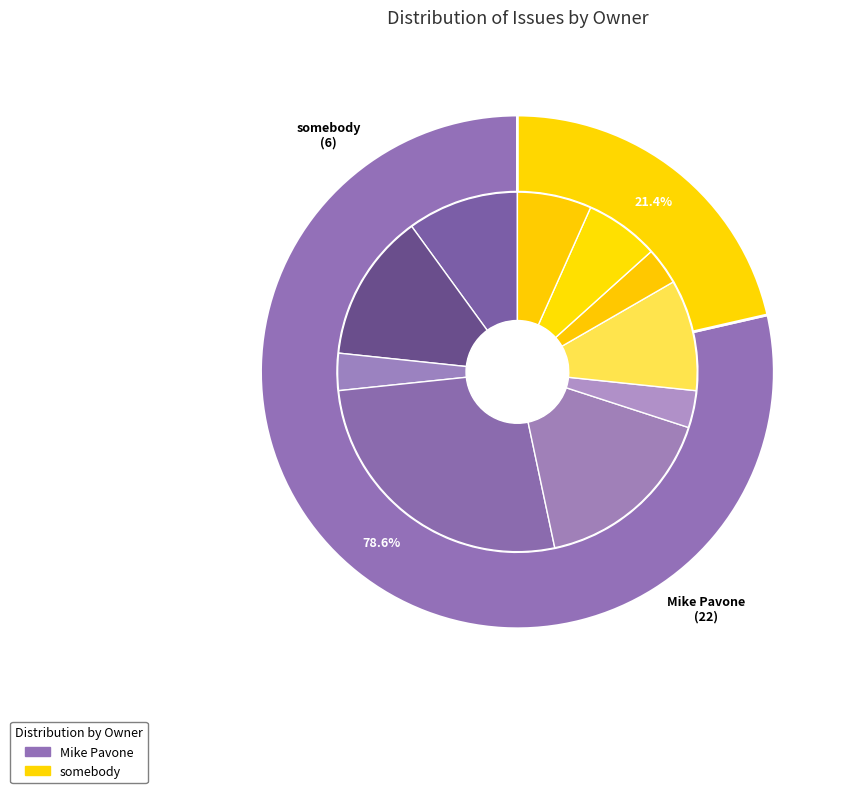

Approximately how many times larger is the value at somebody compared to Mike Pavone?

0.3